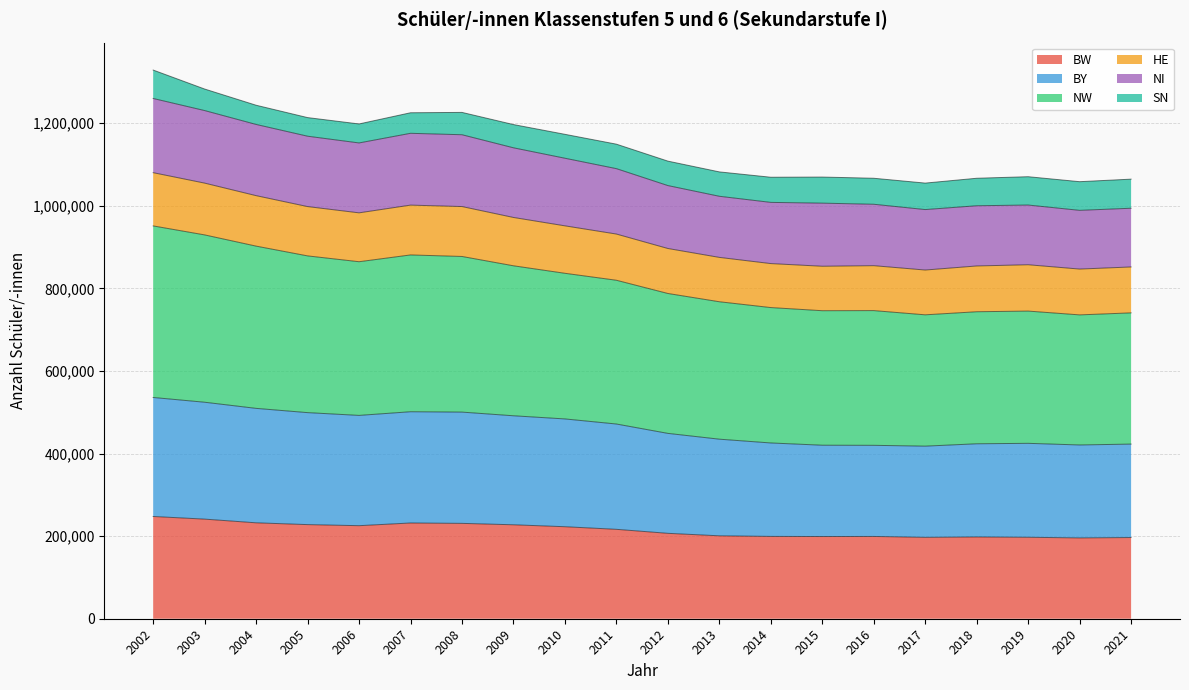

What is the value of the BW point at the 11th from the left?

206776